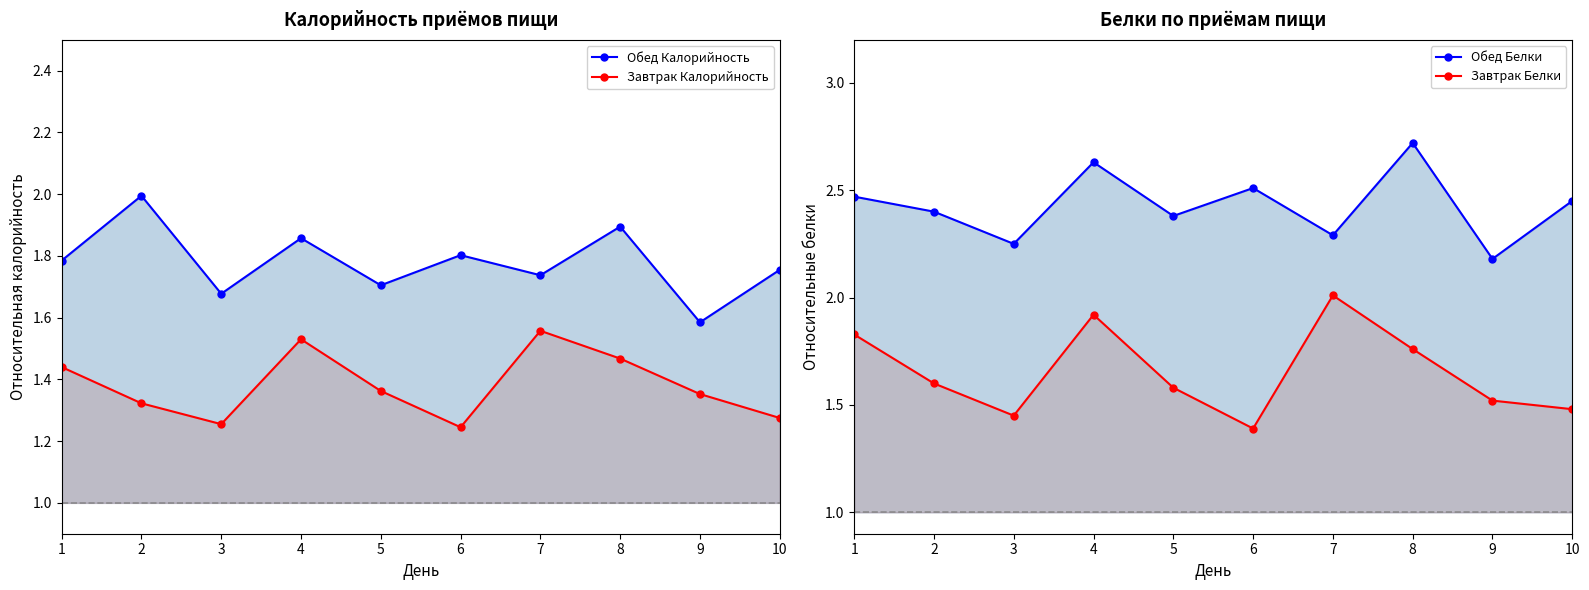

How many lines are shown in the chart?

4